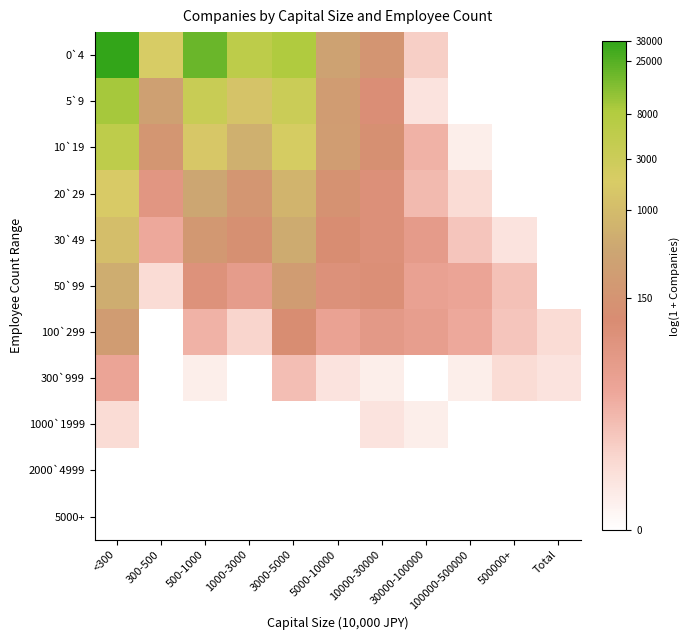

Reading left to right, what are all the values shown in this chart?

0`4: <300=10.5	300-500=7.5	500-1000=9.9	1000-3000=8.6	3000-5000=9.1	5000-10000=5.8	10000-30000=5.1	30000-100000=1.8	100000-500000=0.0	500000+=0.0	Total=0.0
5`9: <300=9.1	300-500=5.7	500-1000=8.2	1000-3000=7.2	3000-5000=8.1	5000-10000=5.5	10000-30000=4.4	30000-100000=1.1	100000-500000=0.0	500000+=0.0	Total=0.0
10`19: <300=8.5	300-500=5.1	500-1000=7.3	1000-3000=6.5	3000-5000=7.6	5000-10000=5.5	10000-30000=4.8	30000-100000=2.6	100000-500000=0.7	500000+=0.0	Total=0.0
20`29: <300=7.5	300-500=3.9	500-1000=6.0	1000-3000=5.1	3000-5000=6.6	5000-10000=4.9	10000-30000=4.2	30000-100000=2.4	100000-500000=1.4	500000+=0.0	Total=0.0
30`49: <300=7.0	300-500=2.9	500-1000=5.3	1000-3000=4.7	3000-5000=6.2	5000-10000=4.6	10000-30000=4.3	30000-100000=3.6	100000-500000=2.1	500000+=1.1	Total=0.0
50`99: <300=6.3	300-500=1.4	500-1000=4.2	1000-3000=3.6	3000-5000=5.5	5000-10000=4.2	10000-30000=4.3	30000-100000=3.3	100000-500000=3.1	500000+=2.2	Total=0.0
100`299: <300=5.5	300-500=0.0	500-1000=2.6	1000-3000=1.6	3000-5000=4.6	5000-10000=3.2	10000-30000=3.7	30000-100000=3.4	100000-500000=2.9	500000+=2.1	Total=1.4
300`999: <300=3.1	300-500=0.0	500-1000=0.7	1000-3000=0.0	3000-5000=2.3	5000-10000=1.1	10000-30000=0.7	30000-100000=0.0	100000-500000=0.7	500000+=1.4	Total=1.1
1000`1999: <300=1.4	300-500=0.0	500-1000=0.0	1000-3000=0.0	3000-5000=0.0	5000-10000=0.0	10000-30000=1.1	30000-100000=0.7	100000-500000=0.0	500000+=0.0	Total=0.0
2000`4999: <300=0.0	300-500=0.0	500-1000=0.0	1000-3000=0.0	3000-5000=0.0	5000-10000=0.0	10000-30000=0.0	30000-100000=0.0	100000-500000=0.0	500000+=0.0	Total=0.0
5000+: <300=0.0	300-500=0.0	500-1000=0.0	1000-3000=0.0	3000-5000=0.0	5000-10000=0.0	10000-30000=0.0	30000-100000=0.0	100000-500000=0.0	500000+=0.0	Total=0.0